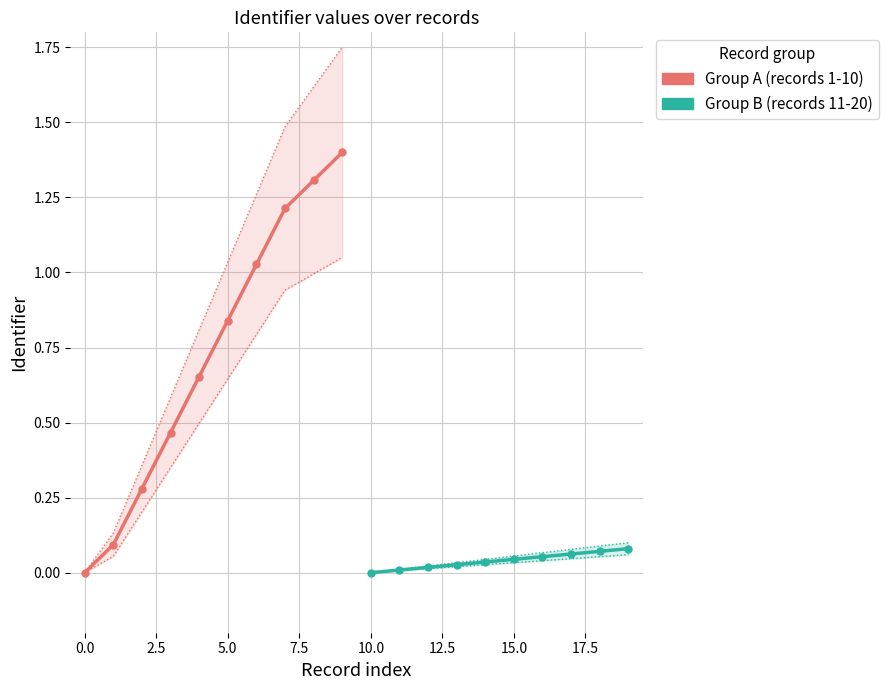

Is the value of Group B (records 11-20) at 2.5 greater than the value of Group A (records 1-10) at 17.5?

No